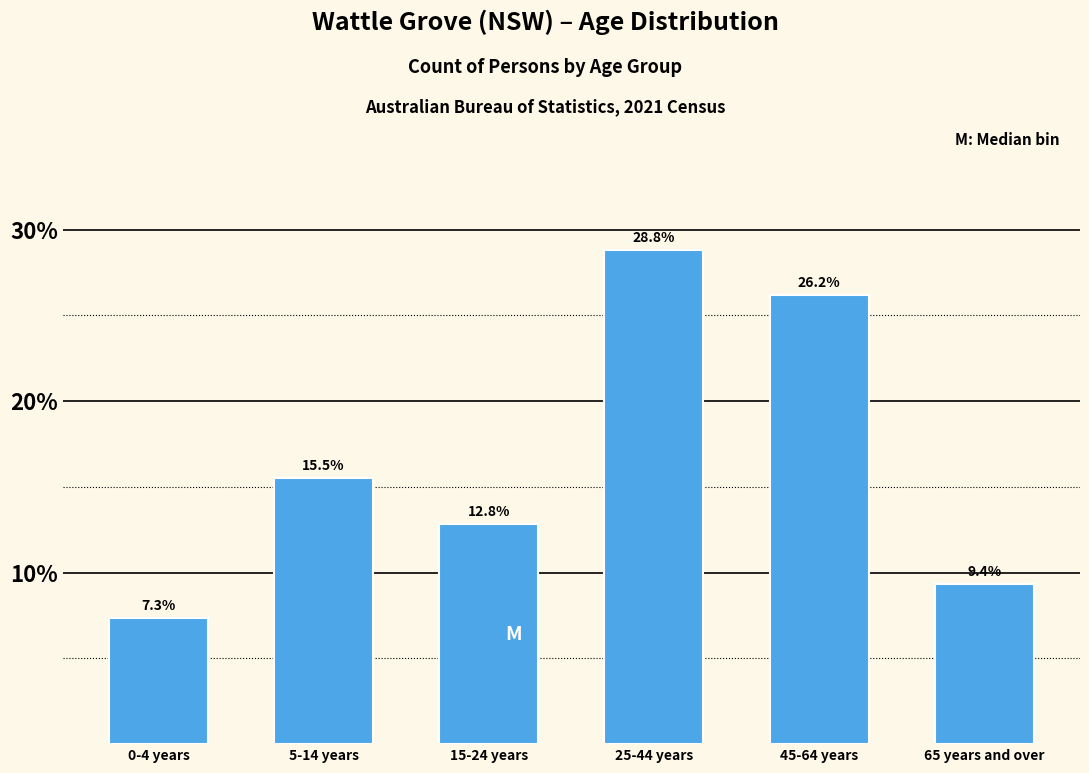

Reading right to left, transcribe all the data shown in this chart.

9.4	26.2	28.8	12.8	15.5	7.3